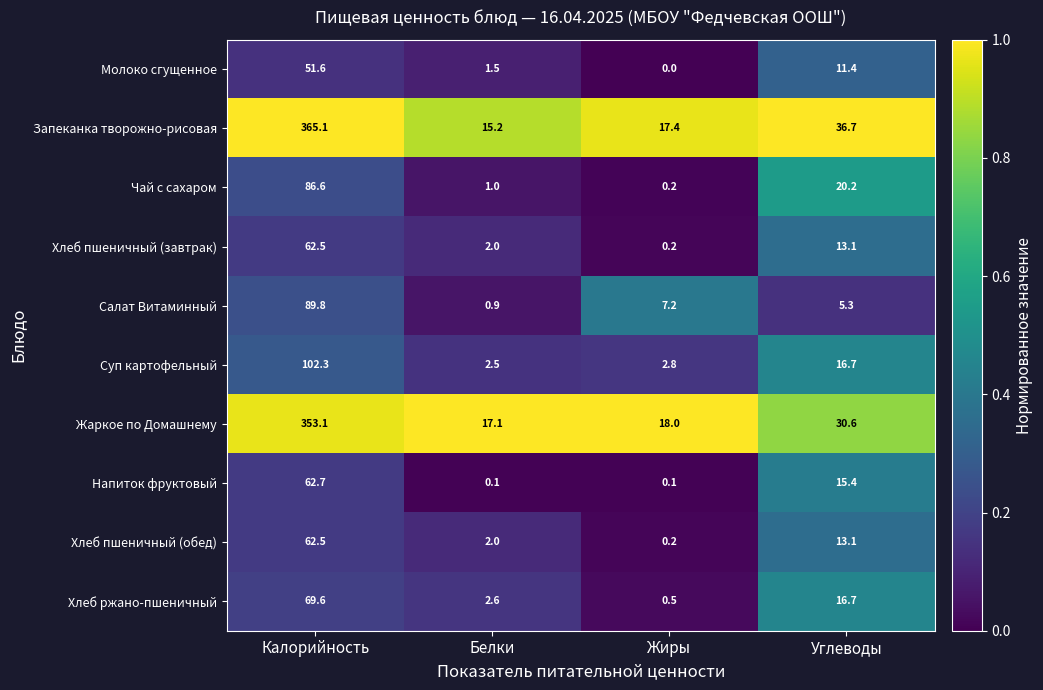

What is the difference between the maximum and minimum values in the Салат Витаминный series?

88.9